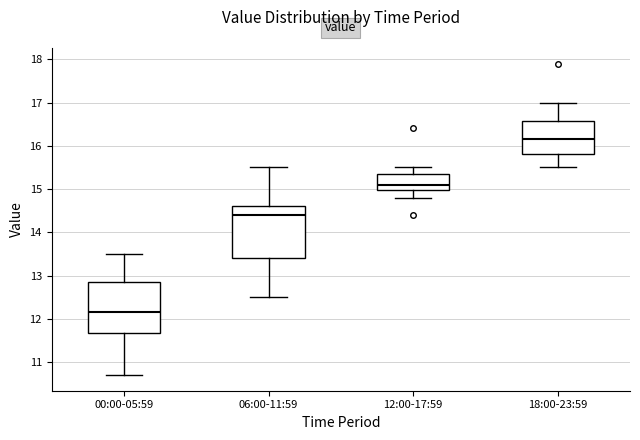

Where is the upper edge of the box for 12:00-17:59 on the y-axis? The values are not printed on the chart, so give them approximately, as read against the axis.

15.4